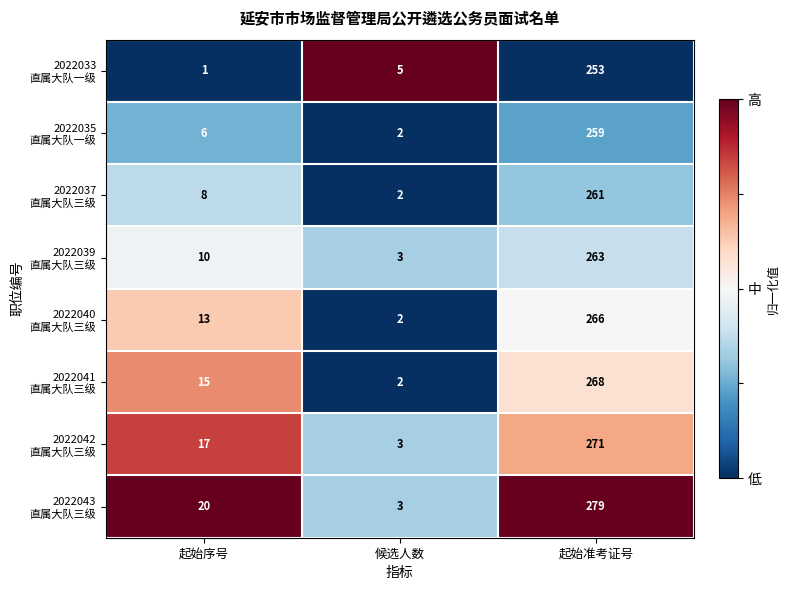

At which category does the chart reach its minimum across all series?

起始序号